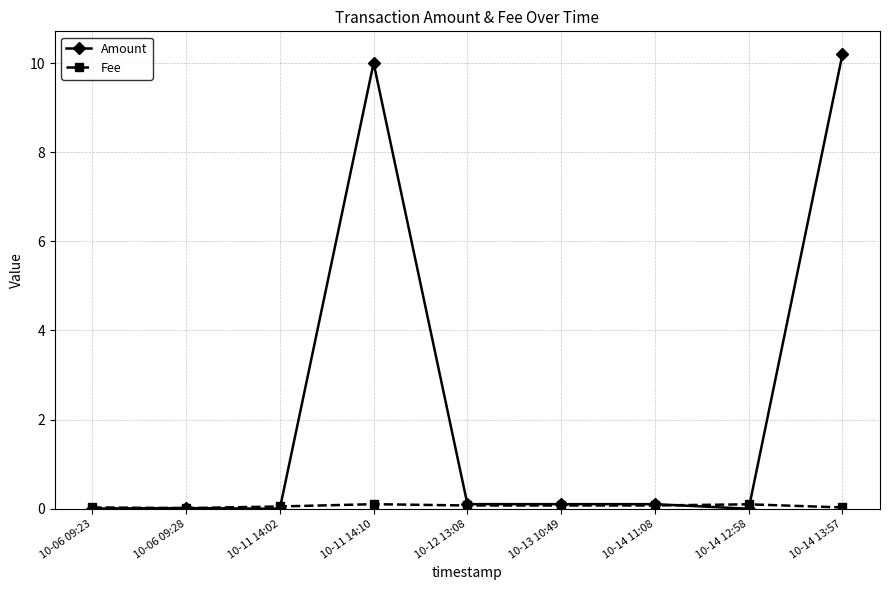

Is this an area chart (filled region under the line)?

No